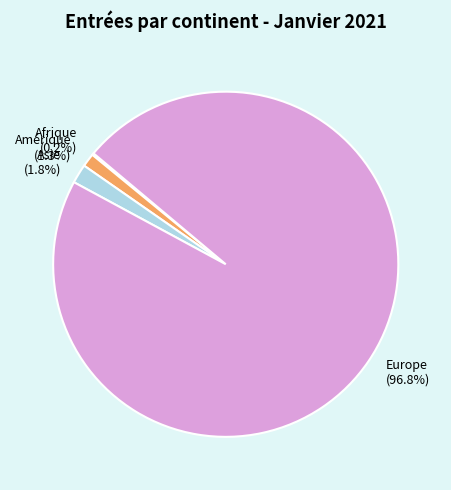

Which has a higher value, Asie or Amérique?

Asie